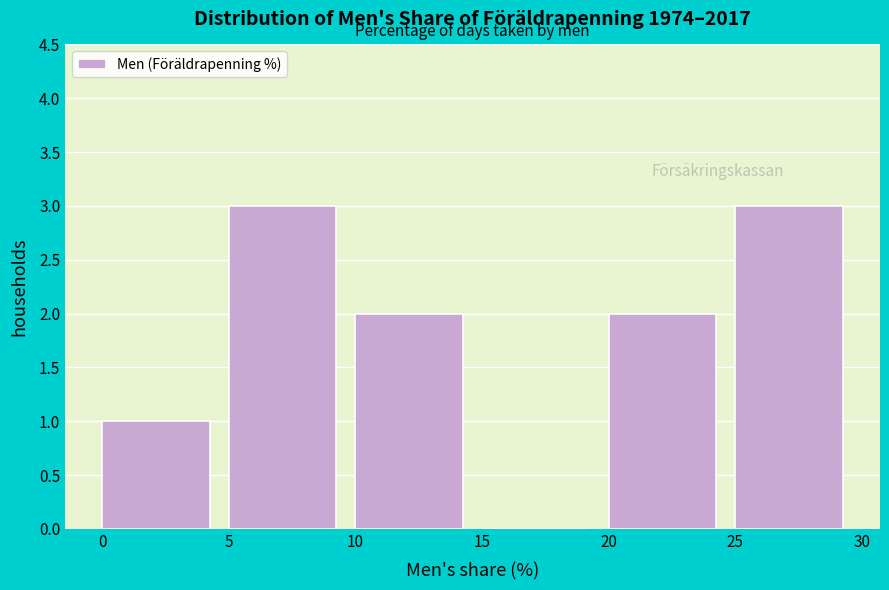

Reading left to right, transcribe this chart: for each bar, give the range it covers on the x-axis and its height. The values are not printed on the chart, so give them approximately, as read against the axis.

0 to 5: 1
5 to 10: 3
10 to 15: 2
15 to 20: 0
20 to 25: 2
25 to 30: 3